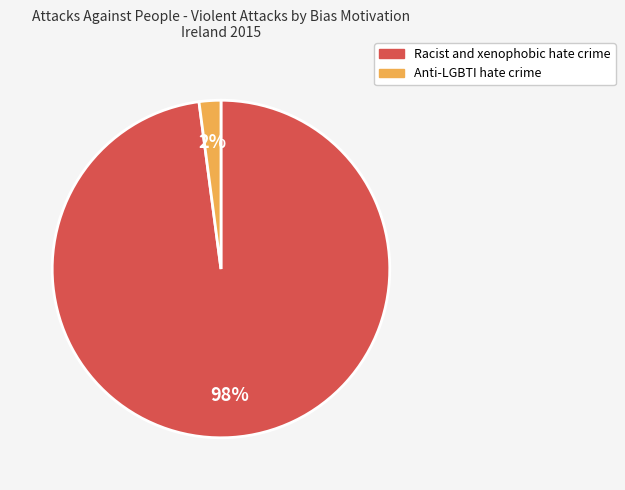

Which has a higher value, Racist and xenophobic hate crime or Anti-LGBTI hate crime?

Racist and xenophobic hate crime